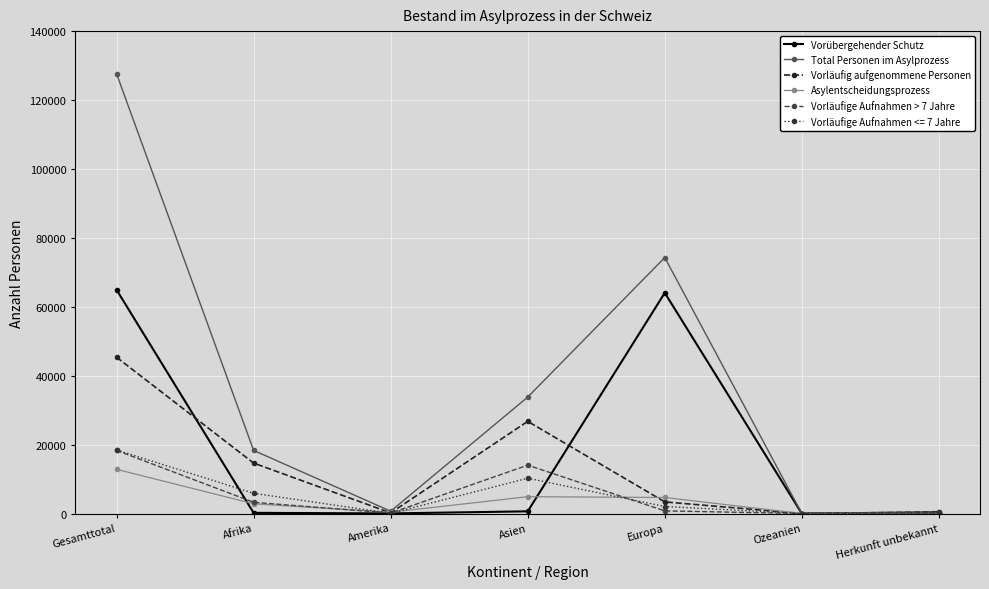

Which series has the largest range (max minus min)?

Total Personen im Asylprozess